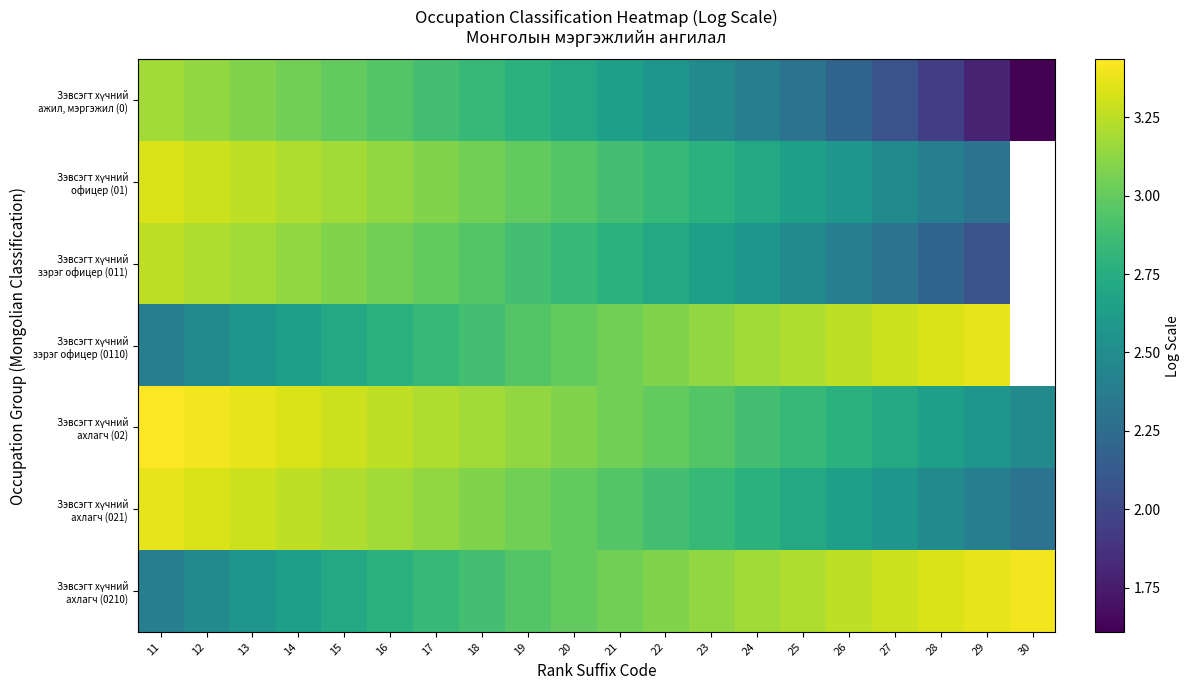

How many series are shown in this chart?

7